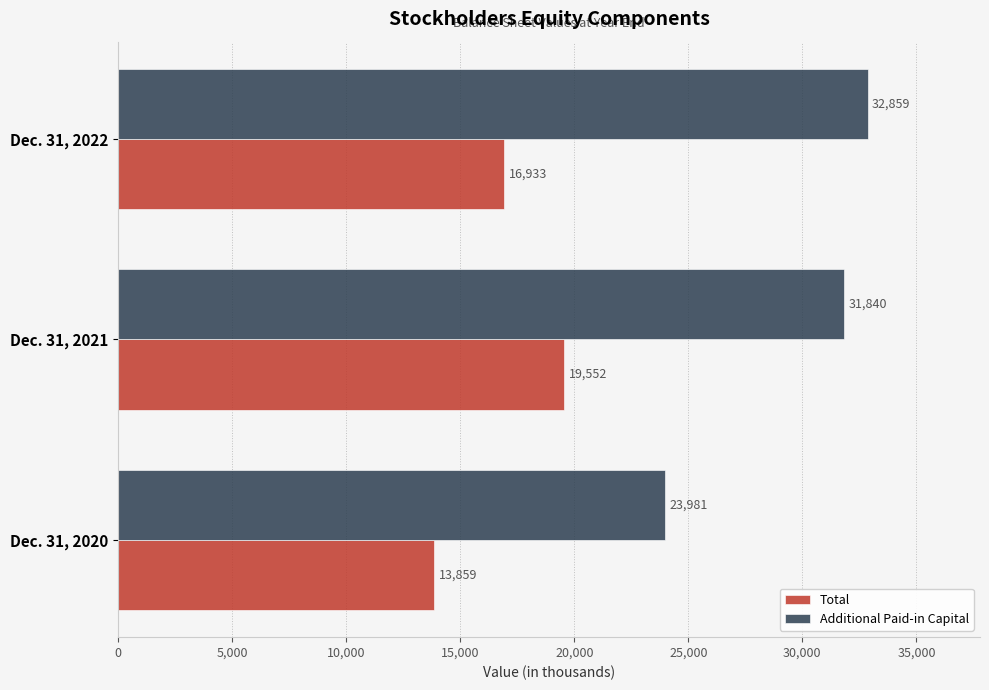

Which series has the largest range (max minus min)?

Additional Paid-in Capital